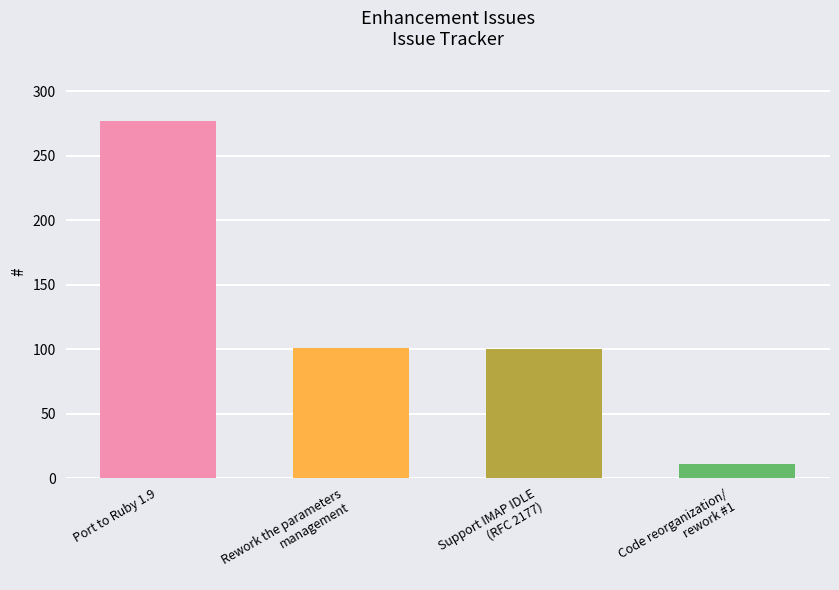

What is the sum of all values?

489